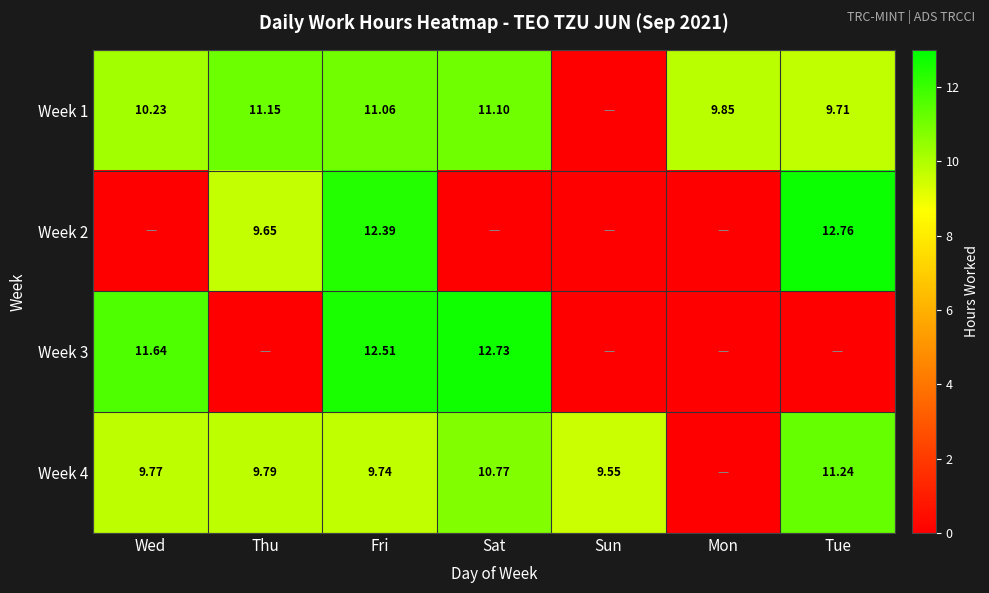

What is the greatest value displayed?

12.8